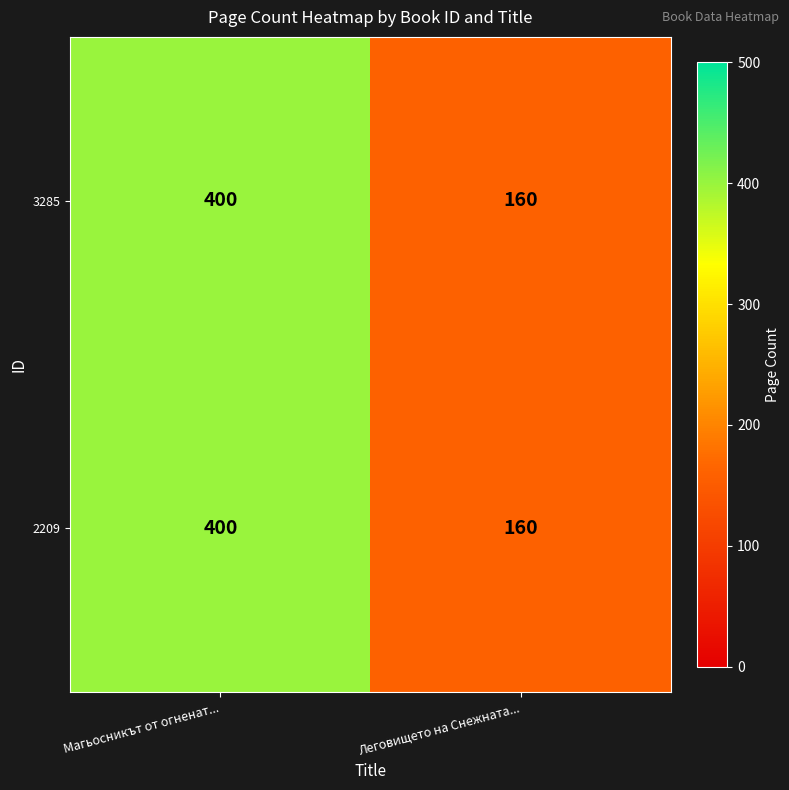

At which category does the chart reach its peak across all series?

Магьосникът от огненат...